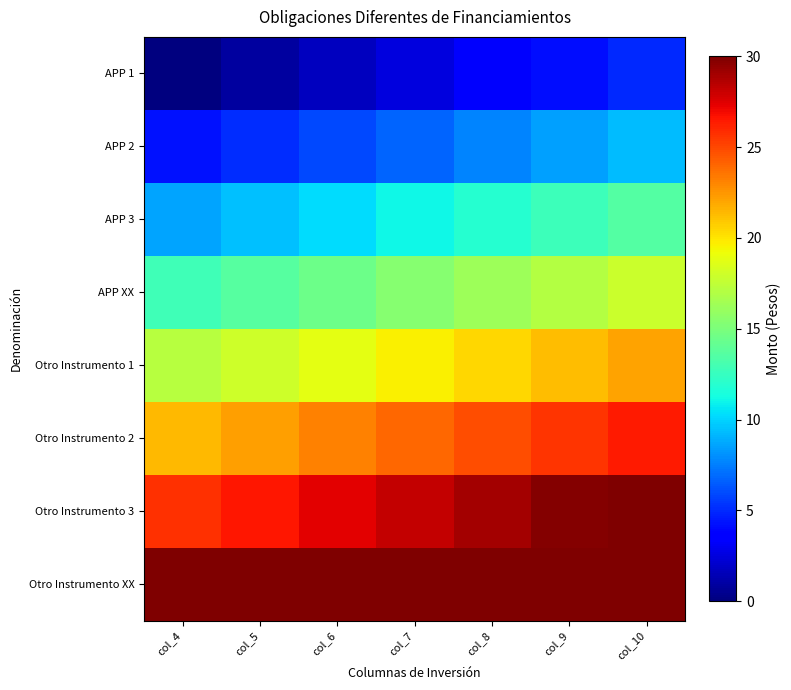

Count the number of categories in the chart.

7